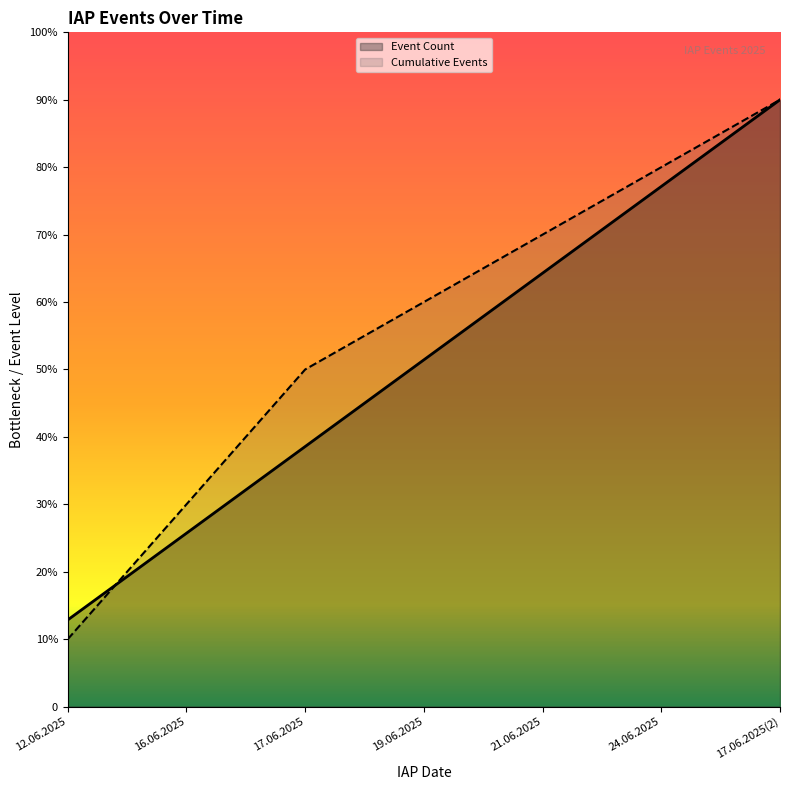

At how many categories does at least one series exceed 7?

2